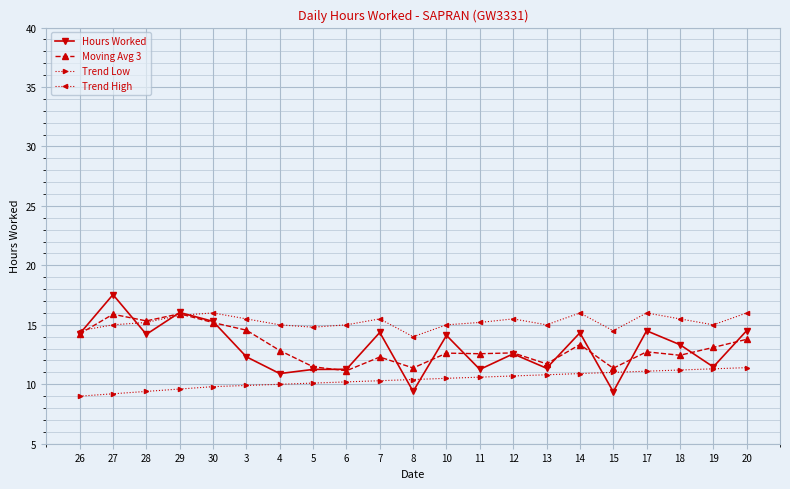

True or false: Trend Low and Trend High cross at least once.

False